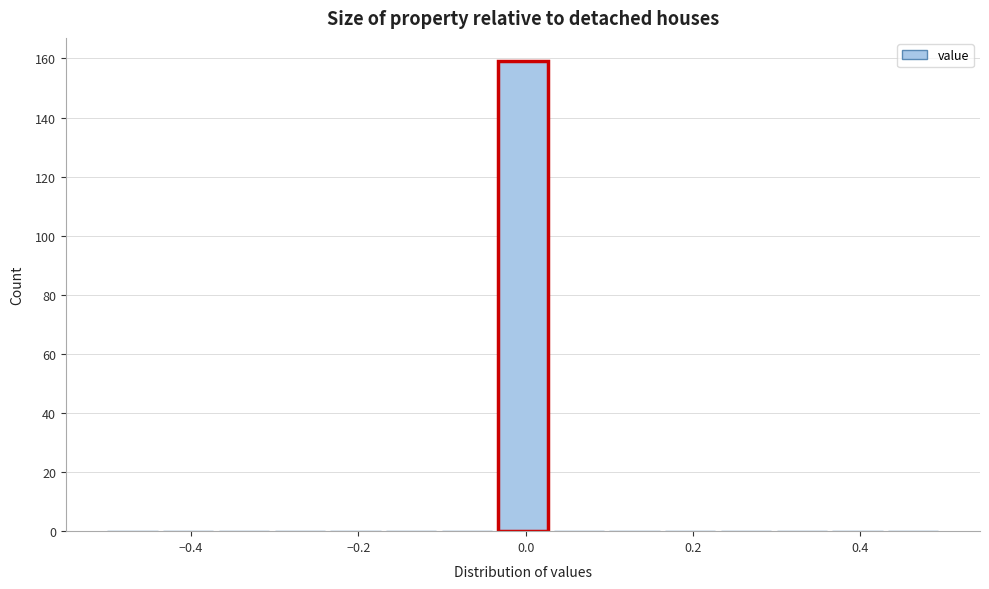

Read against the x-axis, roughly where is the centre of the tallest bar?

0.00